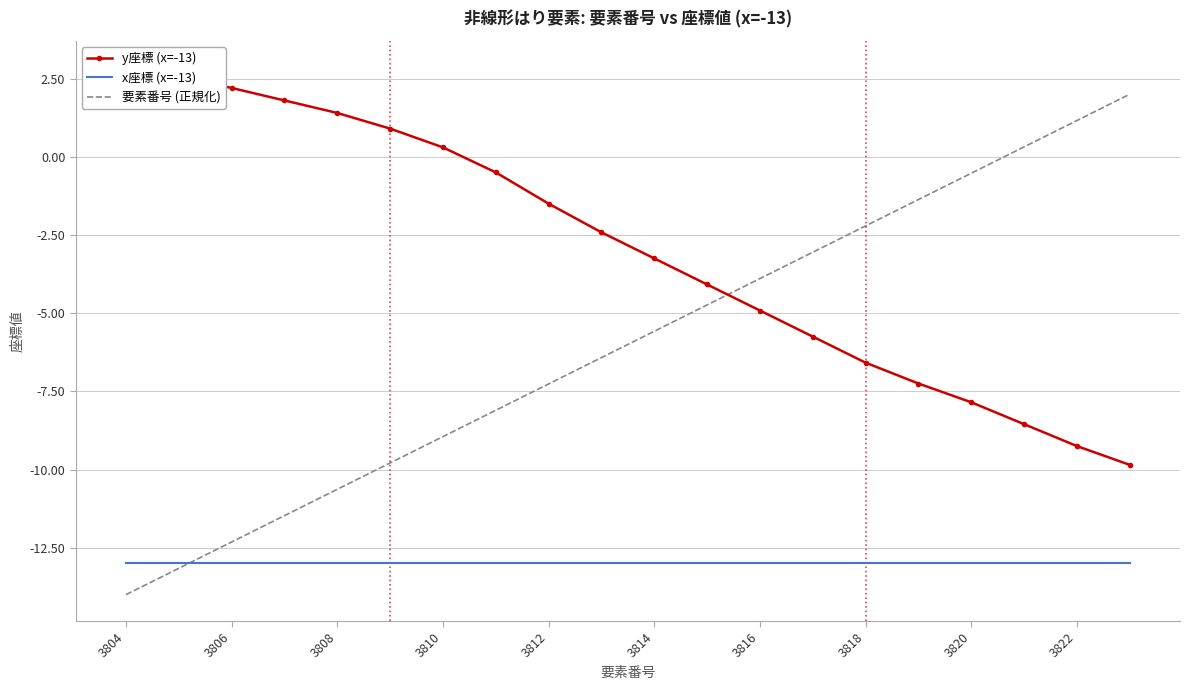

True or false: y座標 (x=-13) and x座標 (x=-13) intersect in this chart.

False